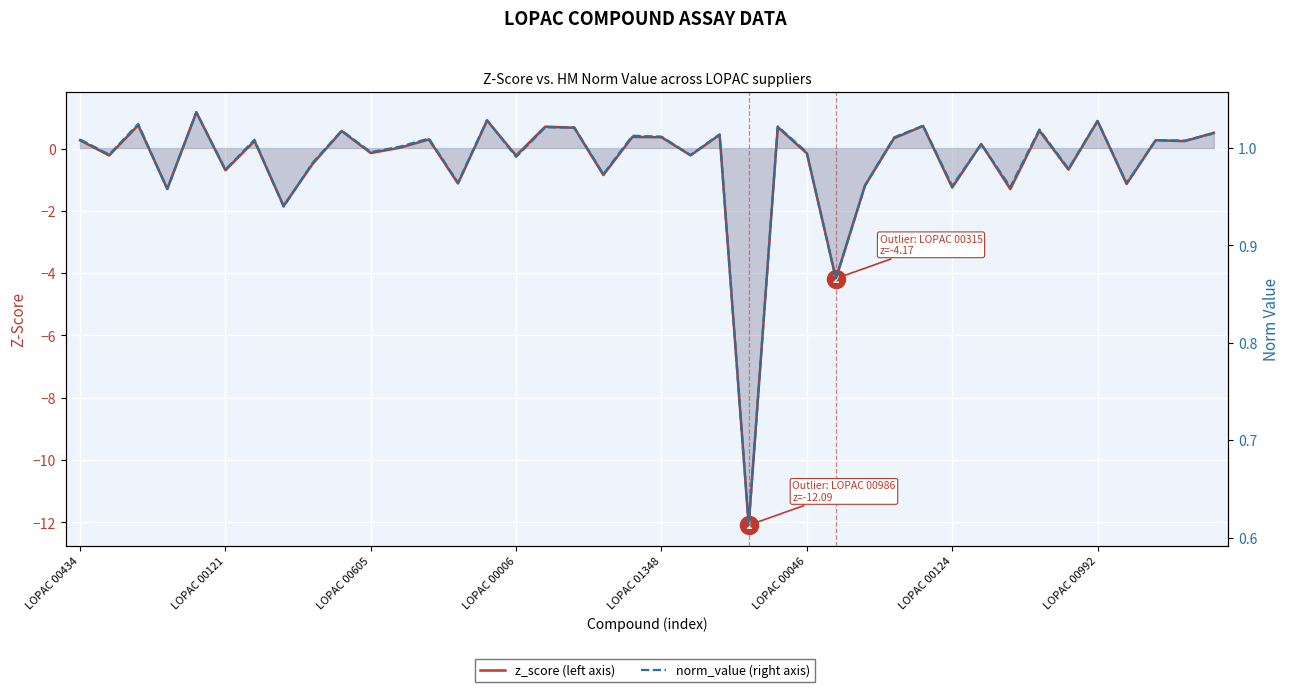

What position from the right is LOPAC 00124?

10